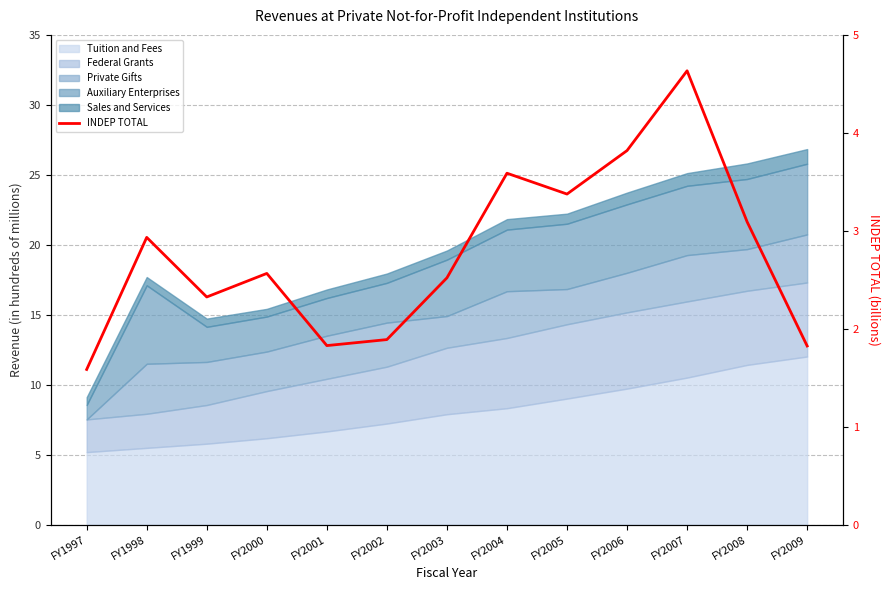

How many points are higher than both their immediate neighbors (excluding endpoints)?

4